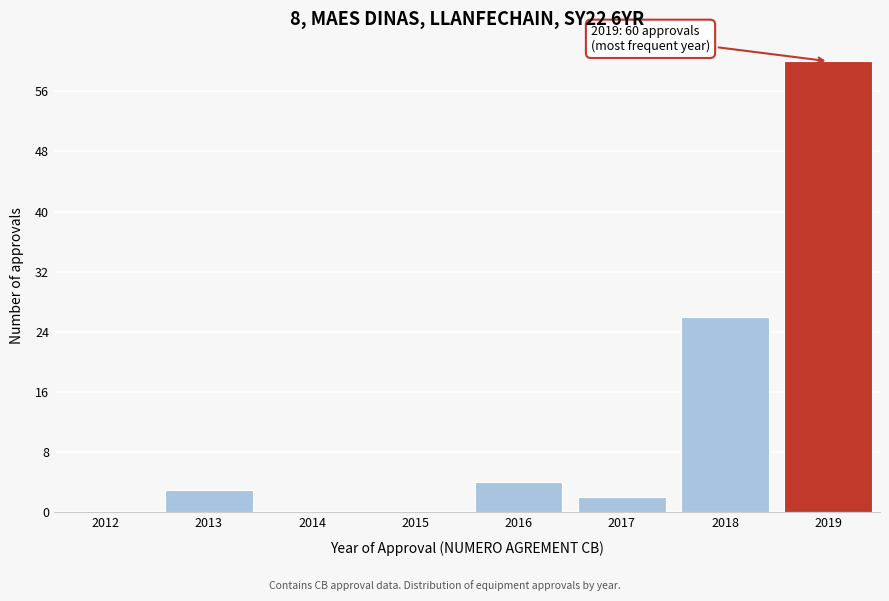

Reading left to right, what are all the values shown in this chart?

2012=0	2013=3	2014=0	2015=0	2016=4	2017=2	2018=26	2019=60